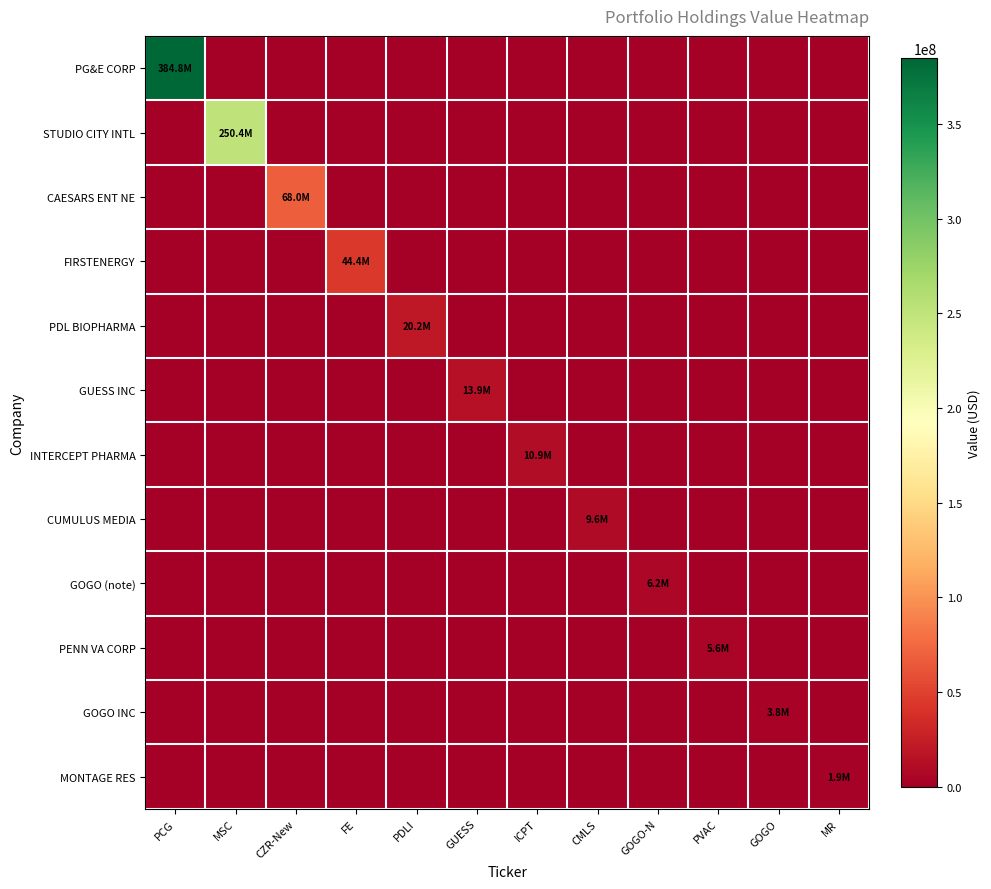

Reading right to left, extract all data points from this chart.

PG&E CORP: MR=0	GOGO=0	PVAC=0	GOGO-N=0	CMLS=0	ICPT=0	GUESS=0	PDLI=0	FE=0	CZR-New=0	MSC=0	PCG=384812000
STUDIO CITY INTL: MR=0	GOGO=0	PVAC=0	GOGO-N=0	CMLS=0	ICPT=0	GUESS=0	PDLI=0	FE=0	CZR-New=0	MSC=250438000	PCG=0
CAESARS ENT NE: MR=0	GOGO=0	PVAC=0	GOGO-N=0	CMLS=0	ICPT=0	GUESS=0	PDLI=0	FE=0	CZR-New=68013000	MSC=0	PCG=0
FIRSTENERGY: MR=0	GOGO=0	PVAC=0	GOGO-N=0	CMLS=0	ICPT=0	GUESS=0	PDLI=0	FE=44357000	CZR-New=0	MSC=0	PCG=0
PDL BIOPHARMA: MR=0	GOGO=0	PVAC=0	GOGO-N=0	CMLS=0	ICPT=0	GUESS=0	PDLI=20236000	FE=0	CZR-New=0	MSC=0	PCG=0
GUESS INC: MR=0	GOGO=0	PVAC=0	GOGO-N=0	CMLS=0	ICPT=0	GUESS=13927000	PDLI=0	FE=0	CZR-New=0	MSC=0	PCG=0
INTERCEPT PHARMA: MR=0	GOGO=0	PVAC=0	GOGO-N=0	CMLS=0	ICPT=10911000	GUESS=0	PDLI=0	FE=0	CZR-New=0	MSC=0	PCG=0
CUMULUS MEDIA: MR=0	GOGO=0	PVAC=0	GOGO-N=0	CMLS=9623000	ICPT=0	GUESS=0	PDLI=0	FE=0	CZR-New=0	MSC=0	PCG=0
GOGO (note): MR=0	GOGO=0	PVAC=0	GOGO-N=6150000	CMLS=0	ICPT=0	GUESS=0	PDLI=0	FE=0	CZR-New=0	MSC=0	PCG=0
PENN VA CORP: MR=0	GOGO=0	PVAC=5627000	GOGO-N=0	CMLS=0	ICPT=0	GUESS=0	PDLI=0	FE=0	CZR-New=0	MSC=0	PCG=0
GOGO INC: MR=0	GOGO=3801000	PVAC=0	GOGO-N=0	CMLS=0	ICPT=0	GUESS=0	PDLI=0	FE=0	CZR-New=0	MSC=0	PCG=0
MONTAGE RES: MR=1929000	GOGO=0	PVAC=0	GOGO-N=0	CMLS=0	ICPT=0	GUESS=0	PDLI=0	FE=0	CZR-New=0	MSC=0	PCG=0